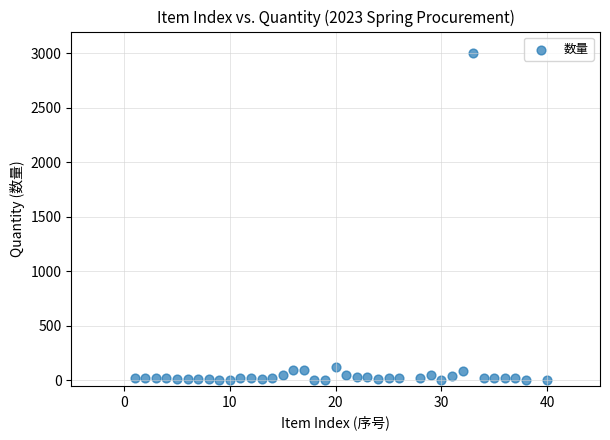

What is the range of X values (max minus min)?

39